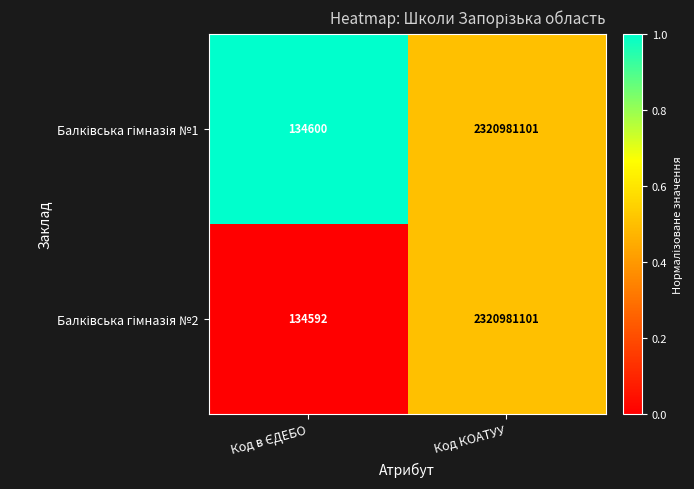

At which category is the sum across all series the highest?

Код КОАТУУ